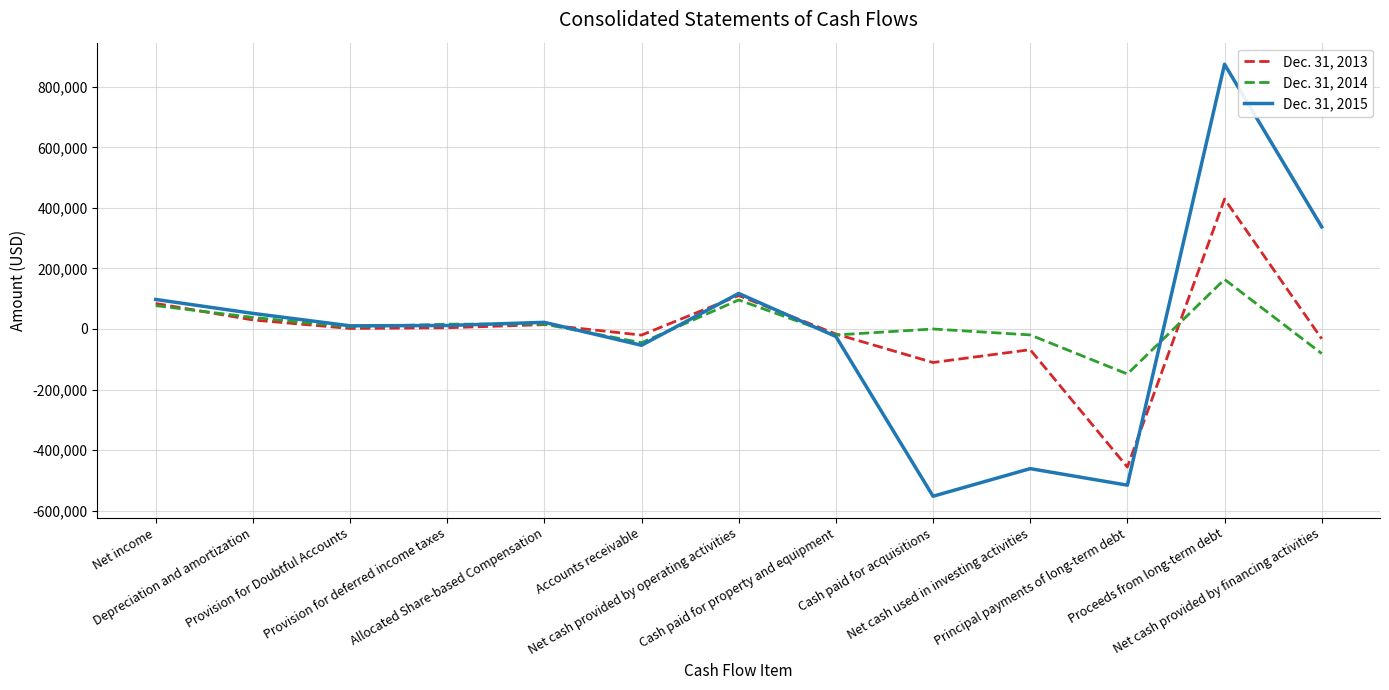

Which label corresponds to the largest value in the chart?

Proceeds from long-term debt